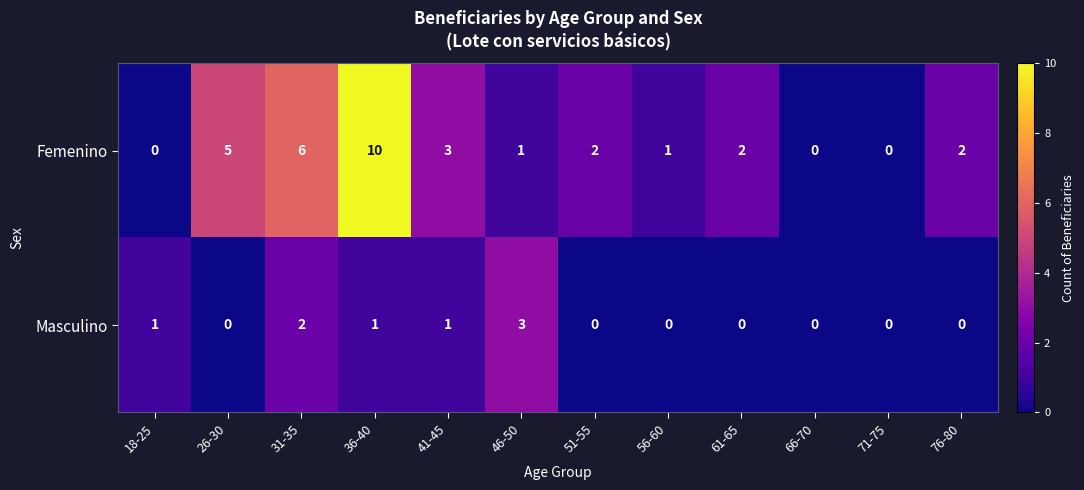

At which label is Femenino closest to 5?

26-30